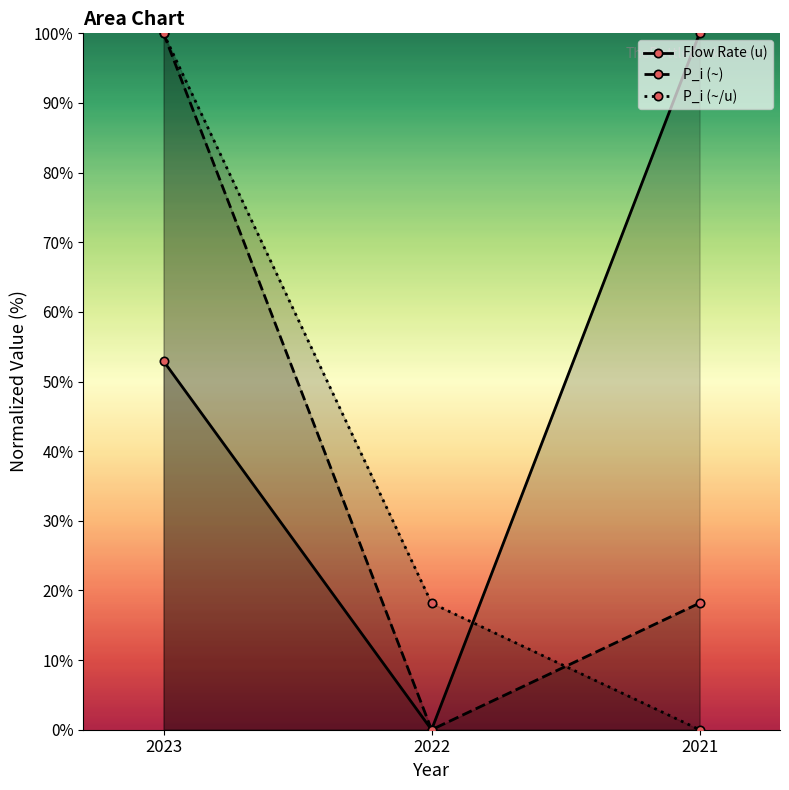

Which has a higher value, 2022 or 2021?

2021